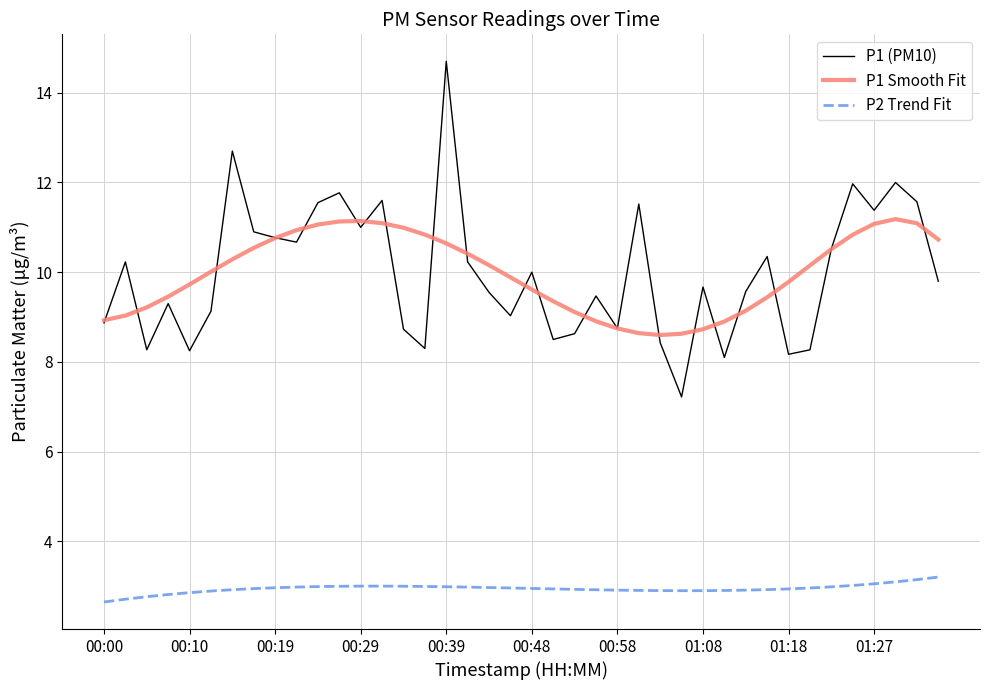

What is the minimum value shown in the chart?

2.6